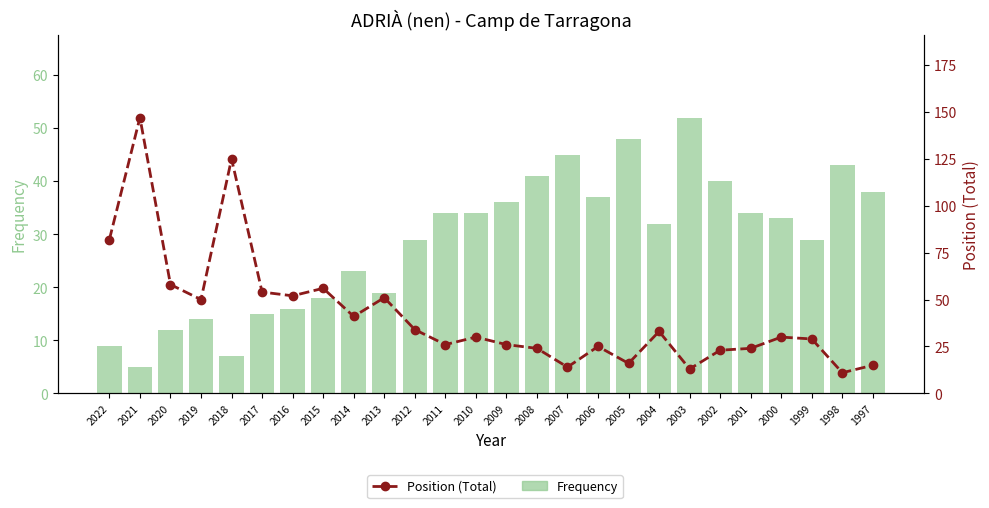

What value does the Position (Total) series have at 2017, to the nearest 5?

55